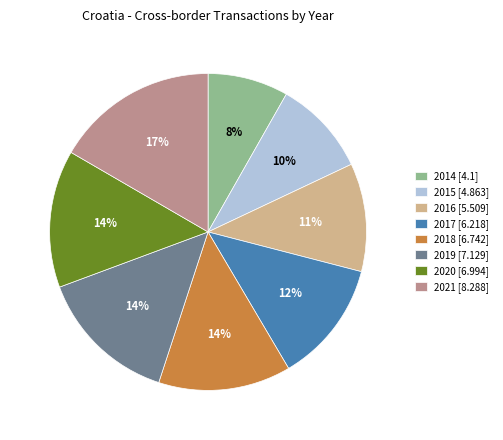

True or false: 2021 accounts for 31% of the total.

False